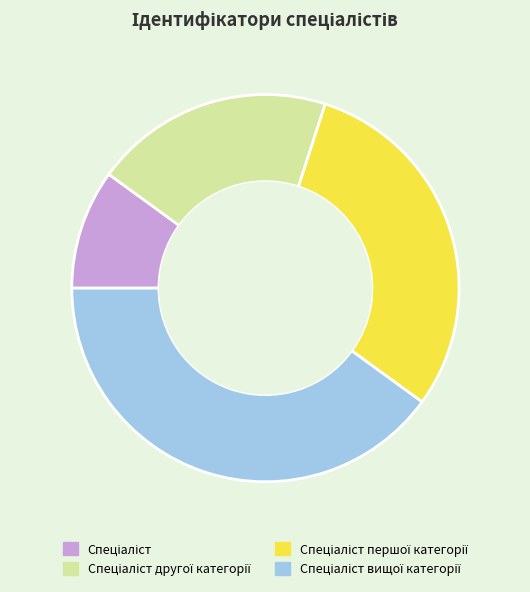

Is there any slice that represents more than half of the pie?

No